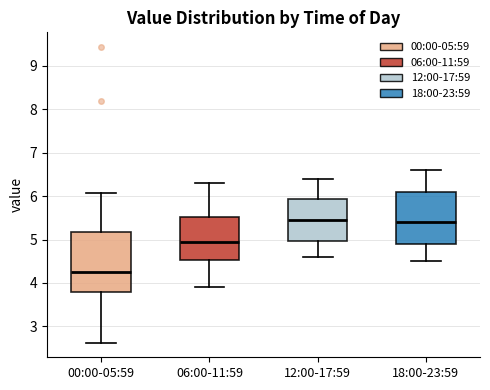

Which box has the lowest median line?

00:00-05:59